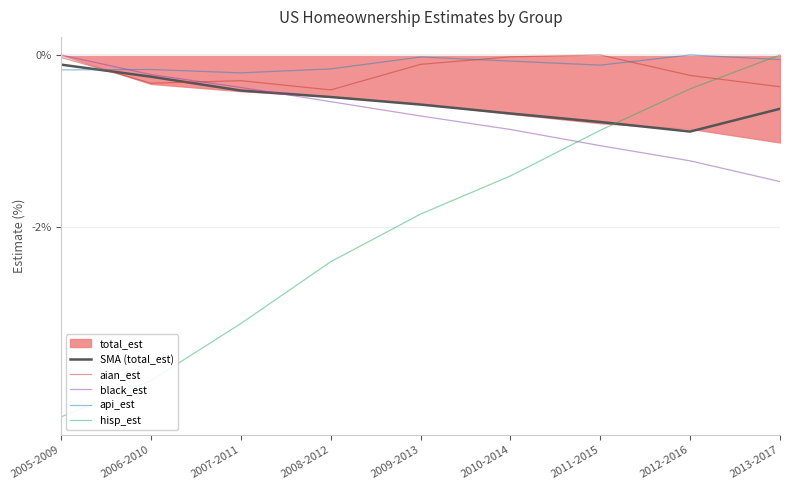

What is the value of the hisp_est point at the 2nd from the left?

-3.8